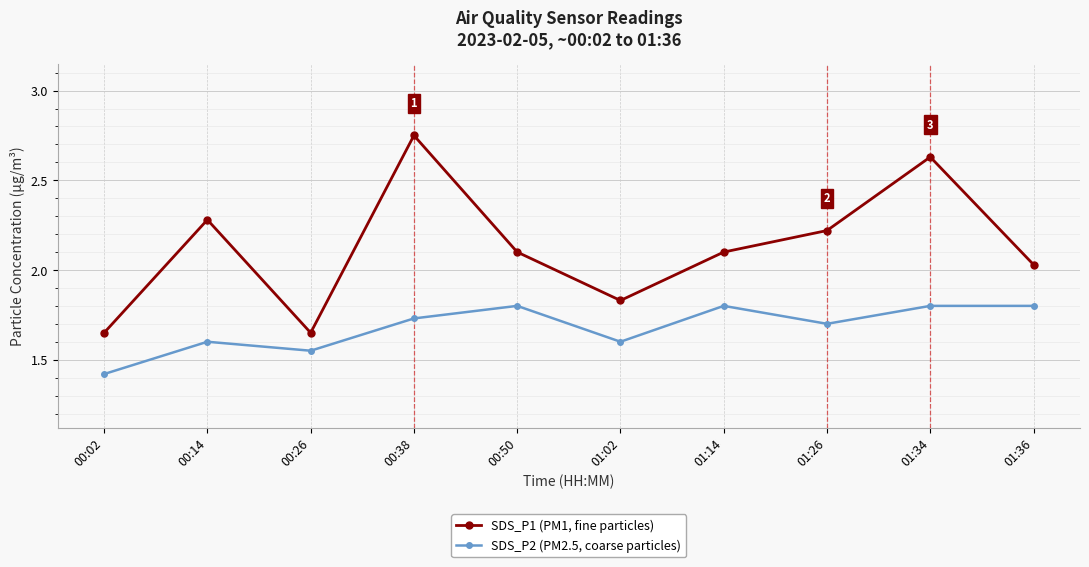

How many interior local valleys does the SDS_P2 (PM2.5, coarse particles) series have?

3